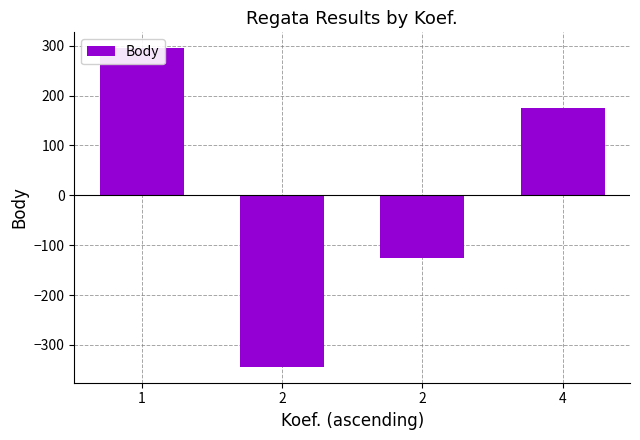

Is it true that the value at 1 is 120?

False